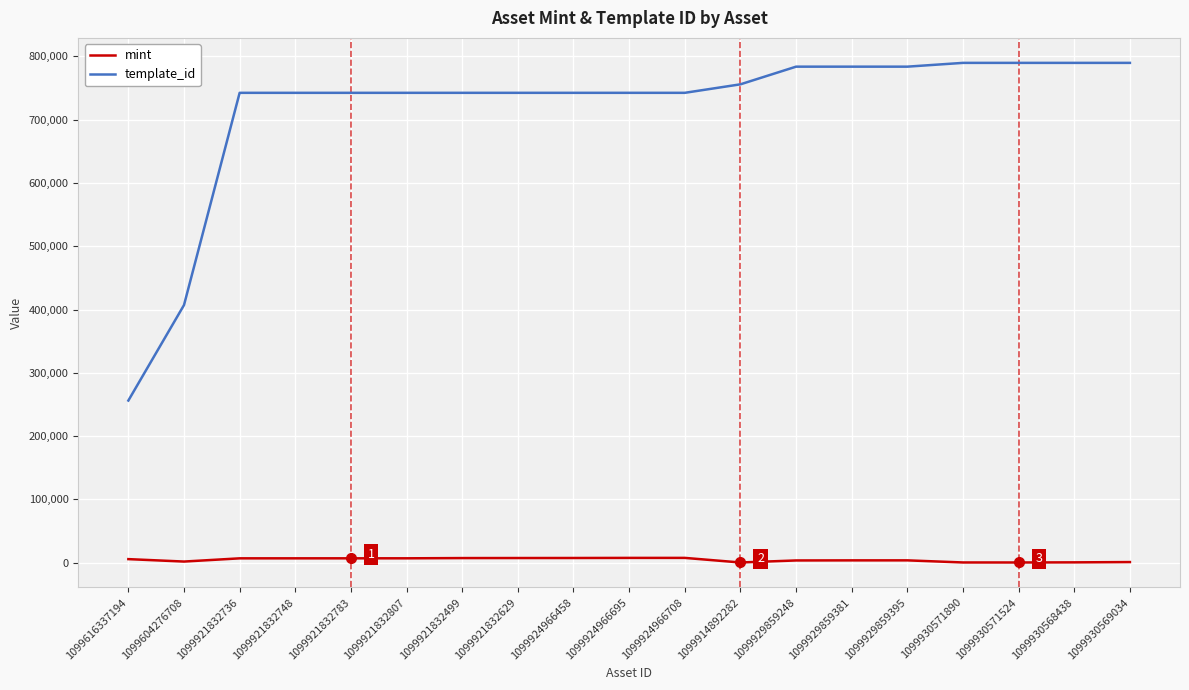

What is the lowest value of the template_id series?

256179